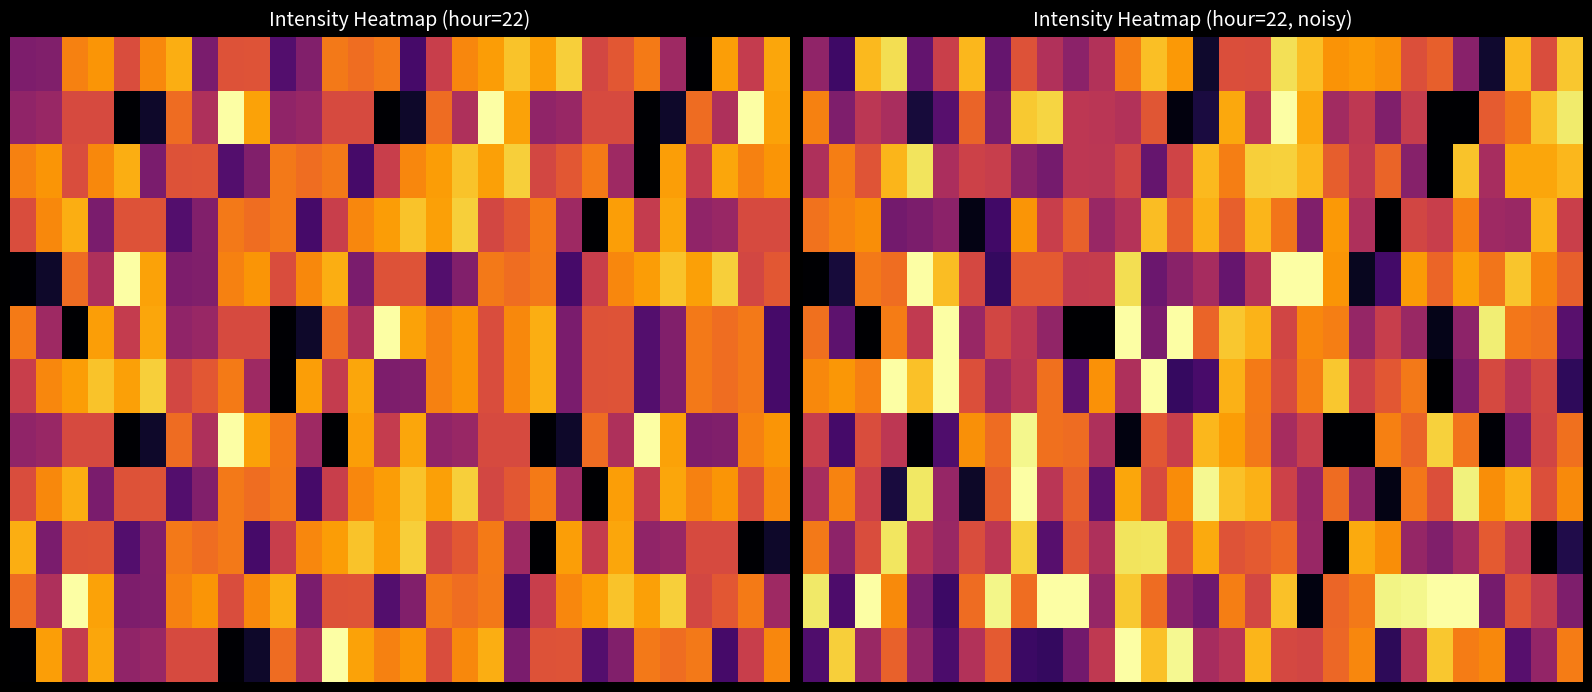

What is the difference between the highest and lowest values at 0?

24.7